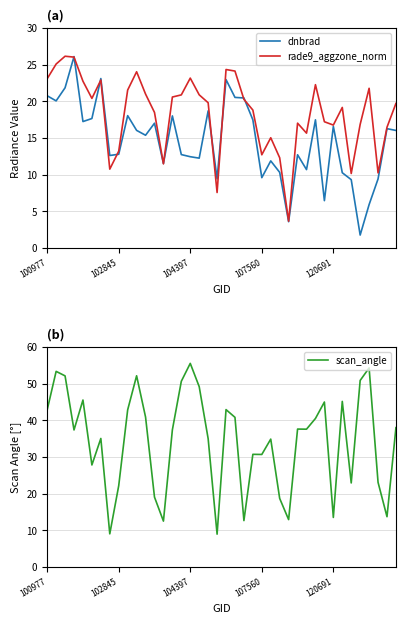

What is the average value of the rade9_aggzone_norm series?

18.4